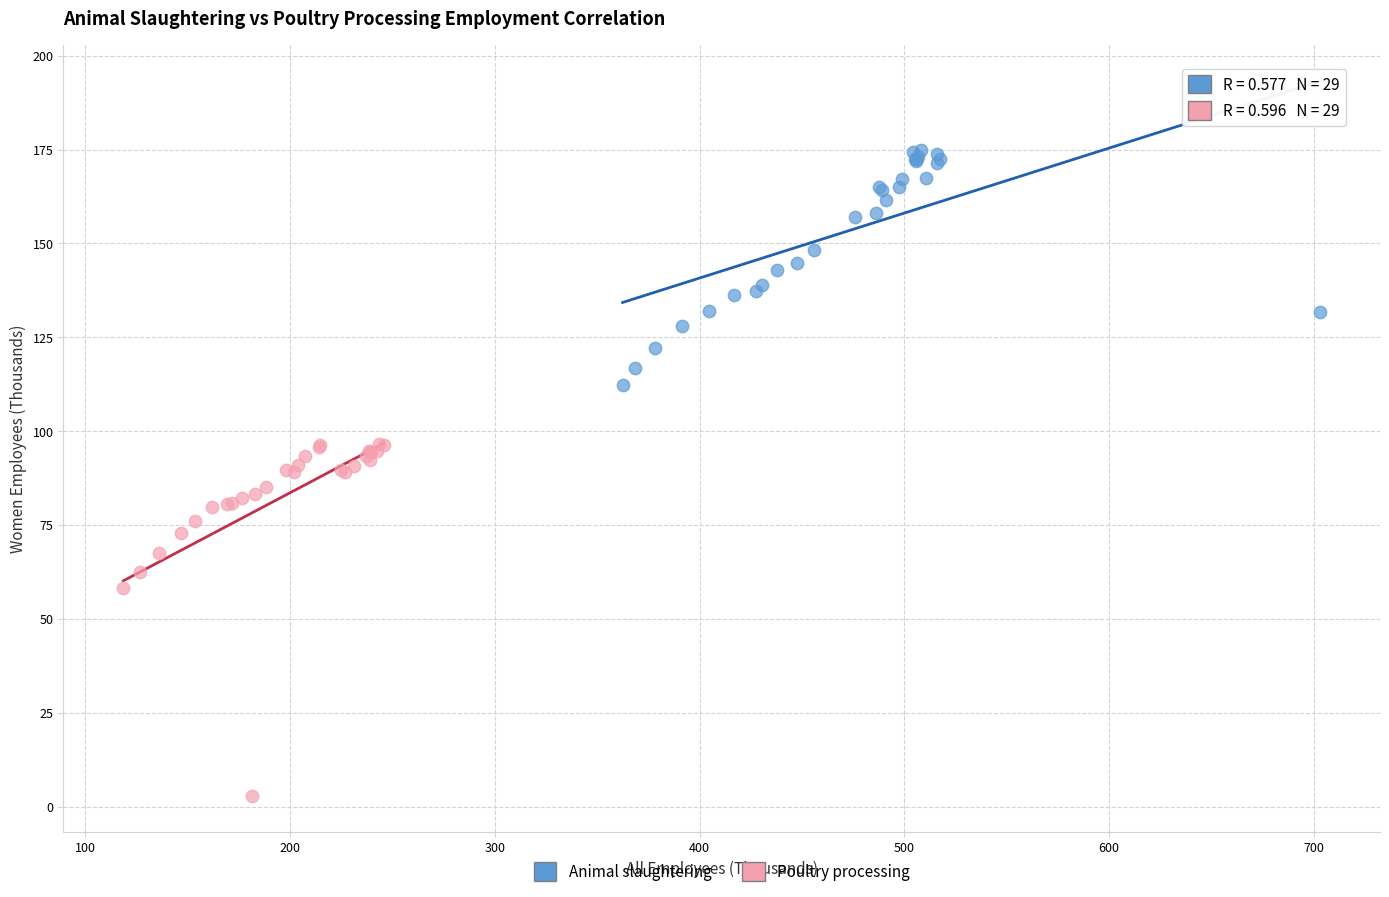

Which series has the largest Y range (max minus min)?

Poultry processing